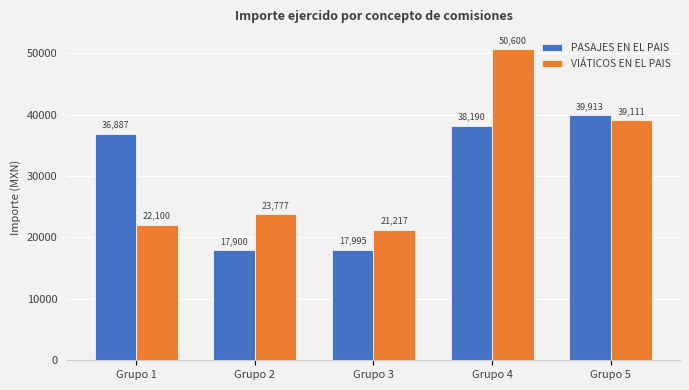

Does the chart contain stacked bars?

No